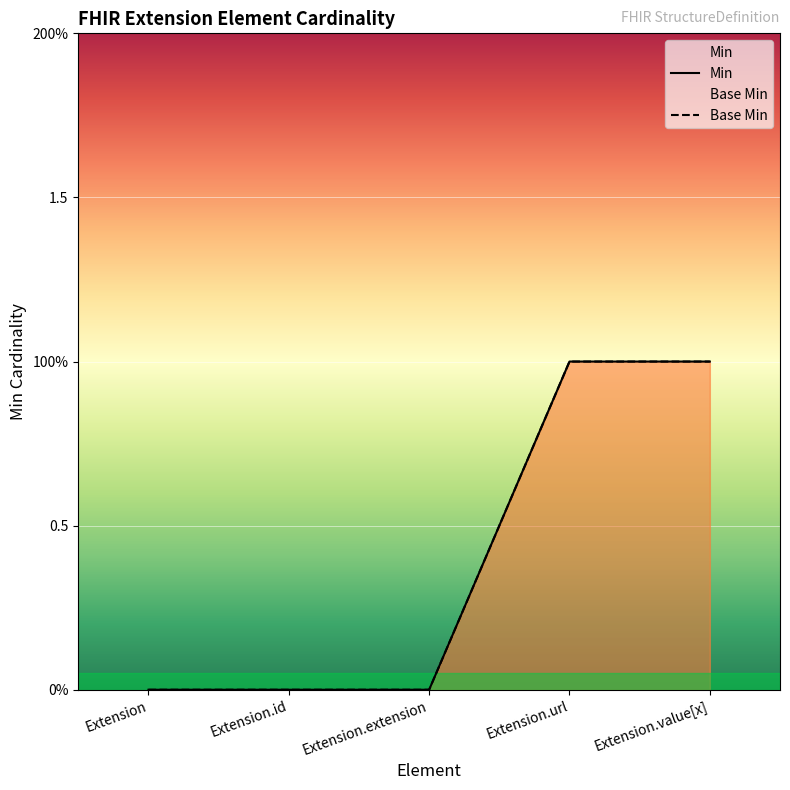

Reading left to right, extract all data points from this chart.

Min: Extension=0	Extension.id=0	Extension.extension=0	Extension.url=1	Extension.value[x]=1
Base Min: Extension=0	Extension.id=0	Extension.extension=0	Extension.url=1	Extension.value[x]=1